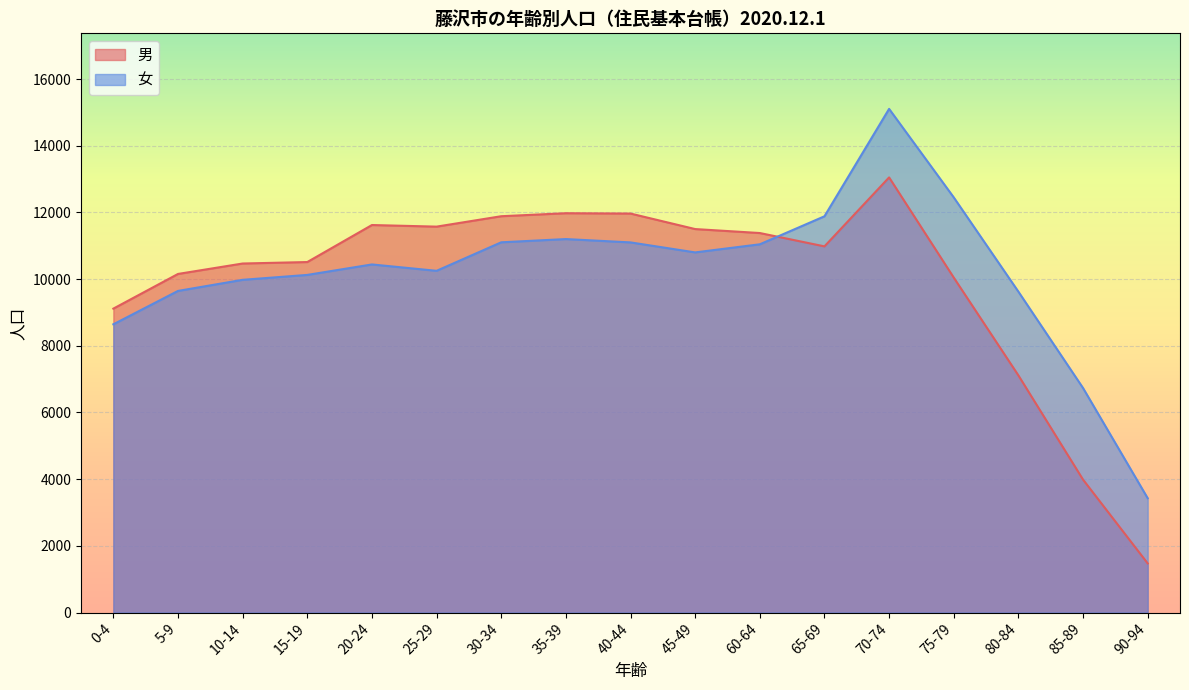

How many lines are shown in the chart?

2